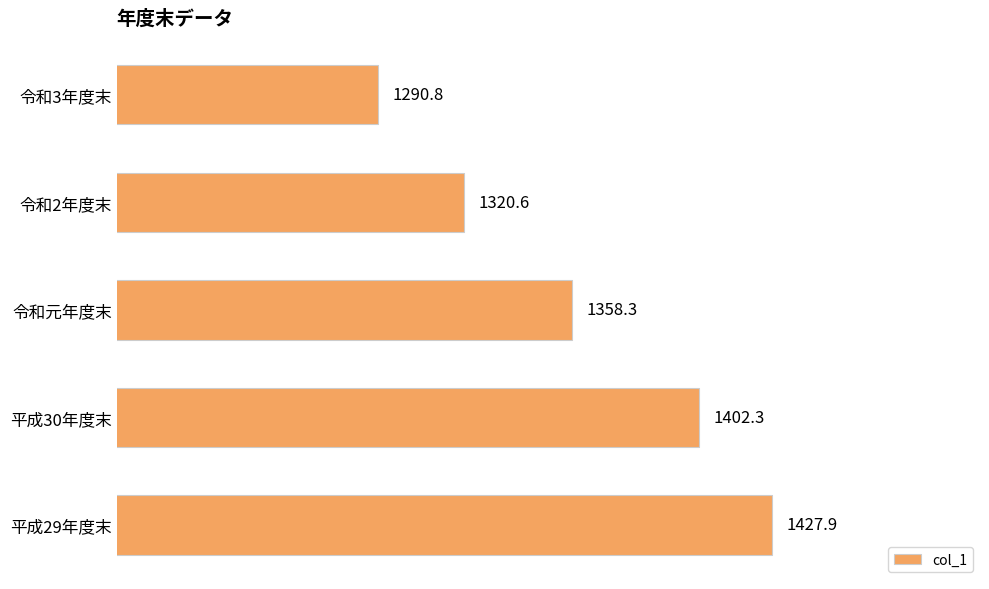

List the labels in order of value, largest first.

平成29年度末, 平成30年度末, 令和元年度末, 令和2年度末, 令和3年度末